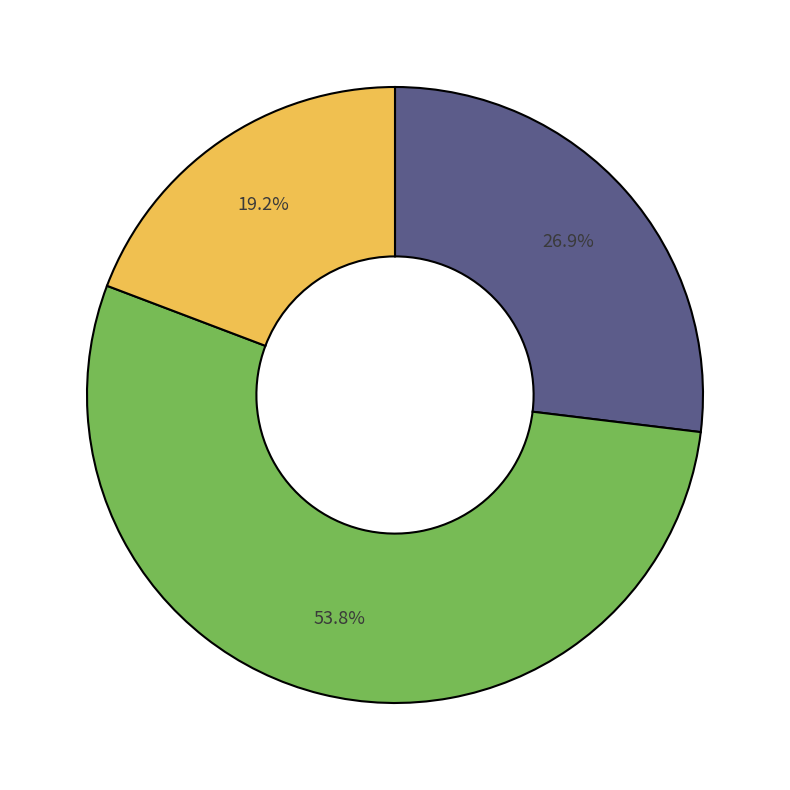

Is there a majority slice in this chart?

Yes